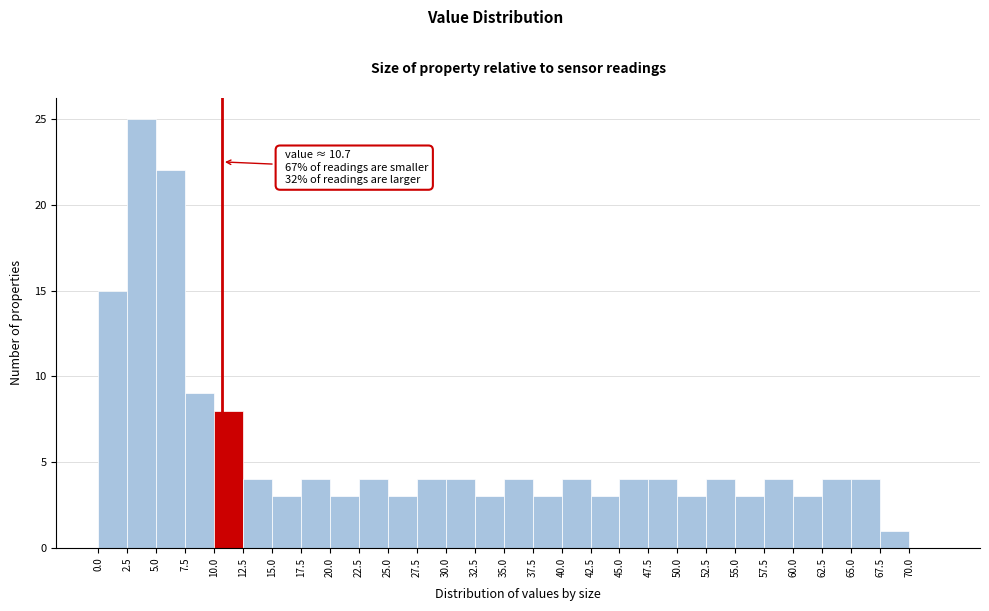

Over which range of the x-axis is the bar tallest?

2.5 to 5.0